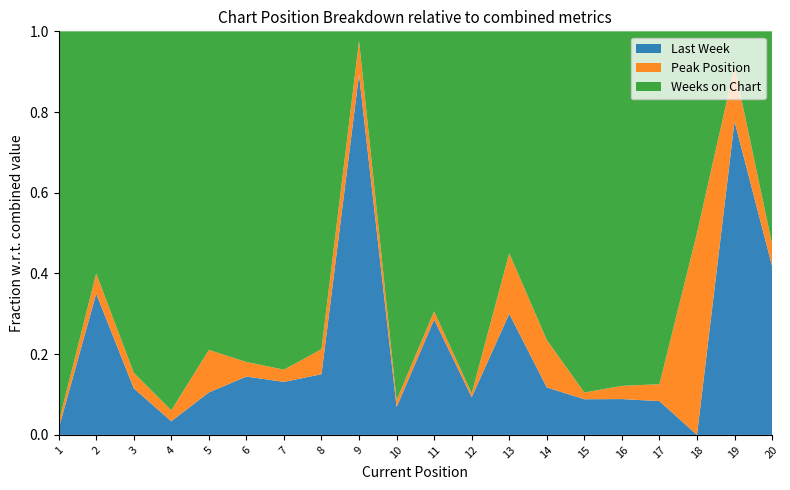

Reading left to right, list all the values displayed in this chart.

Last Week: 1	7	3	5	4	12	13	17	75	8	14	10	6	2	16	19	18	0	80	23
Peak Position: 1	1	1	4	4	3	3	7	7	2	1	1	3	2	3	7	9	1	14	3
Weeks on Chart: 63	12	22	139	30	68	83	89	2	106	34	96	11	13	162	188	188	1	9	29